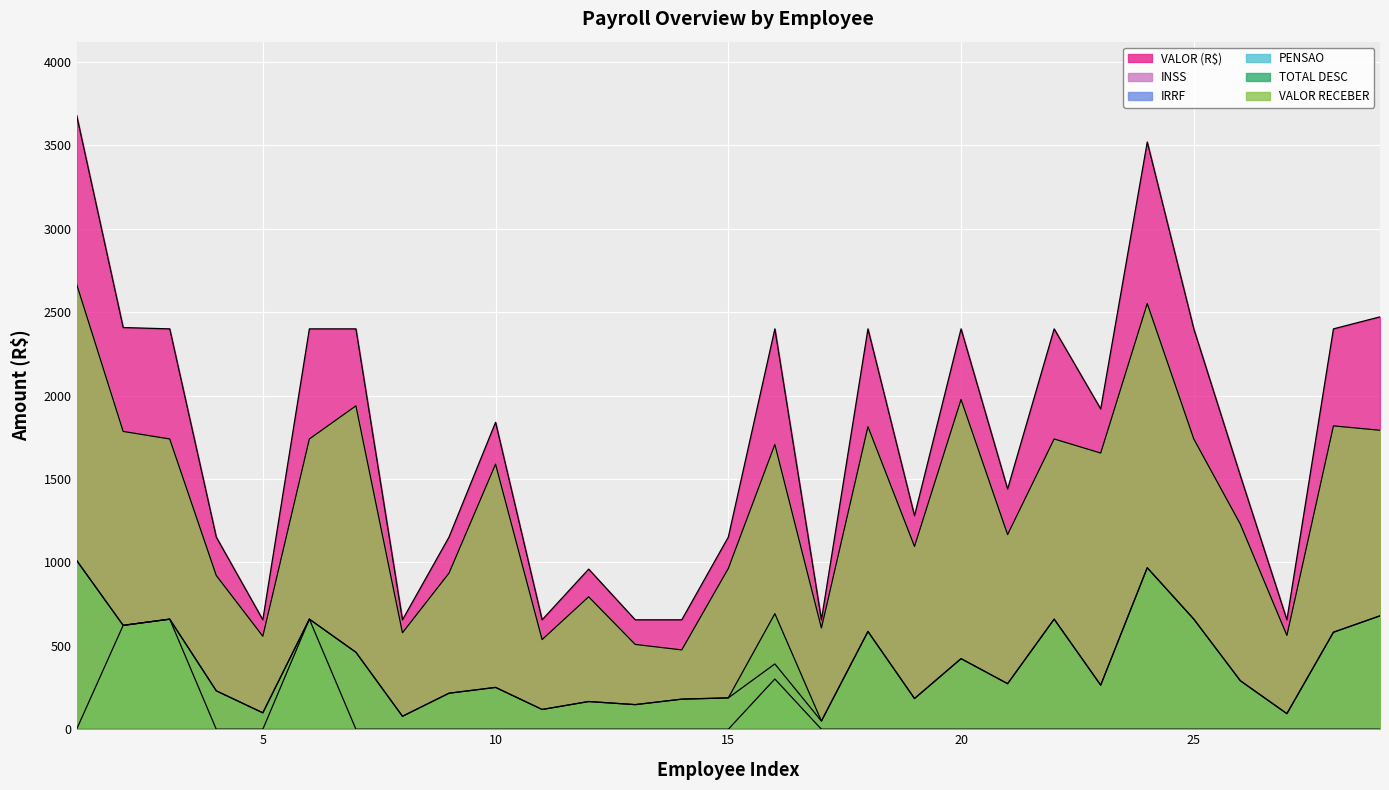

What is the value of the VALOR RECEBER point at the 26th from the left?

1229.3